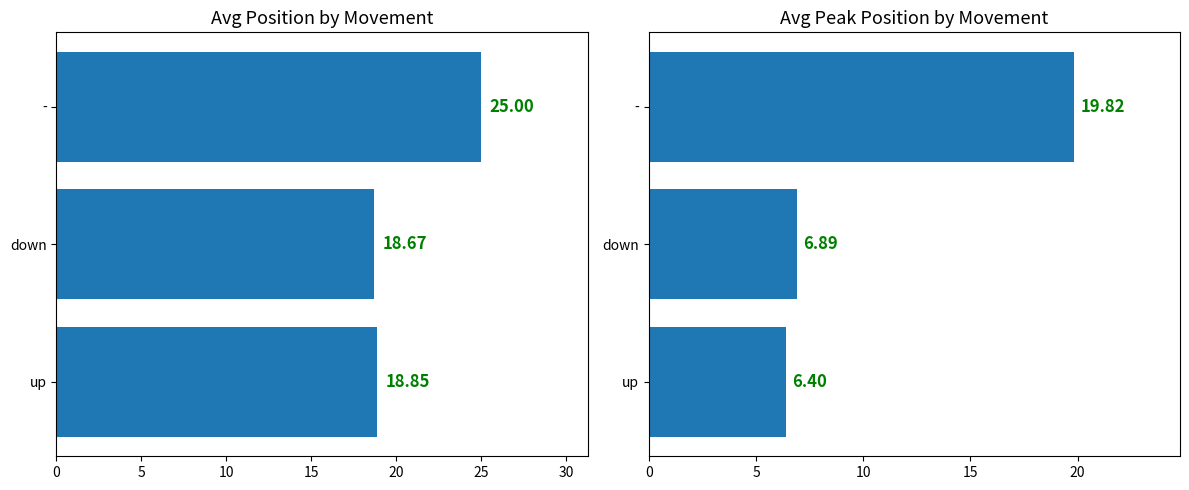

What is the average value of the Avg Position series?

20.8